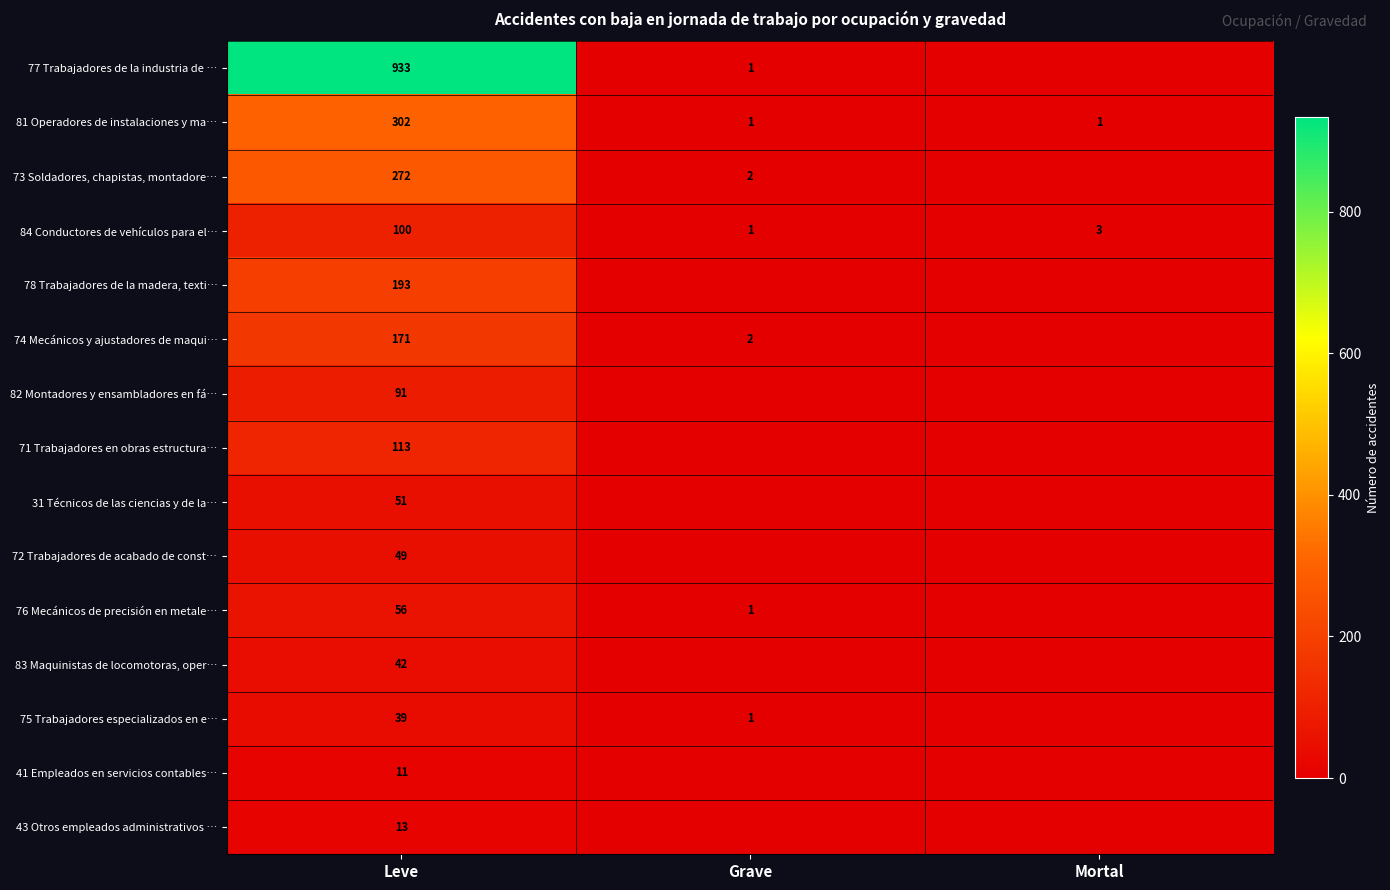

At which category is the sum across all series the highest?

Leve